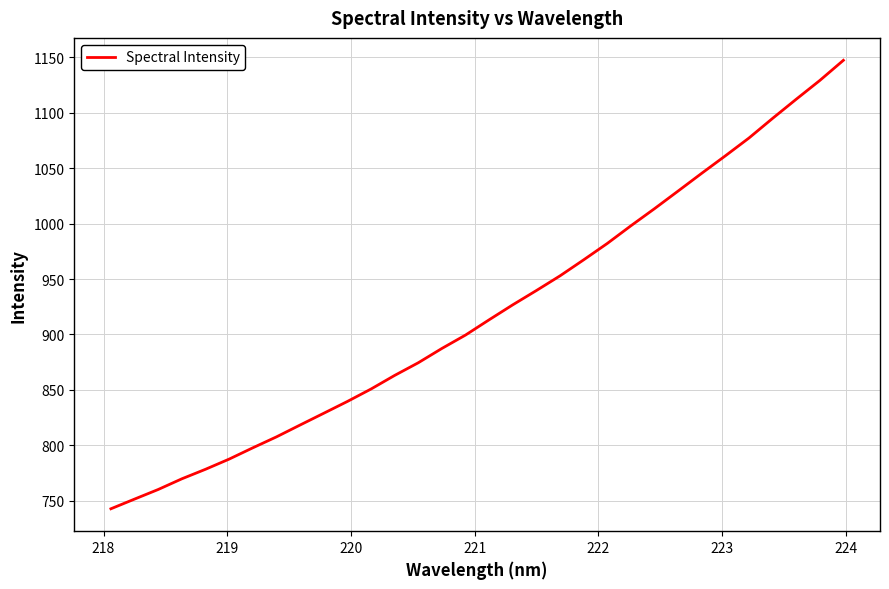

How many series are shown in this chart?

1